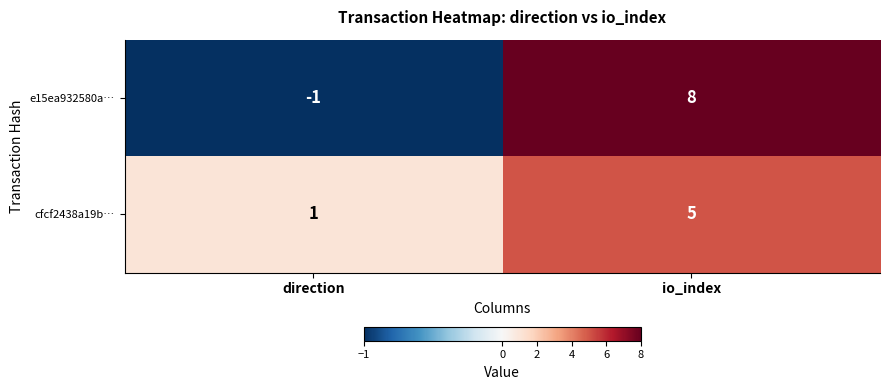

At io_index, list the series in order from smallest to largest.

cfcf2438a19b…, e15ea932580a…